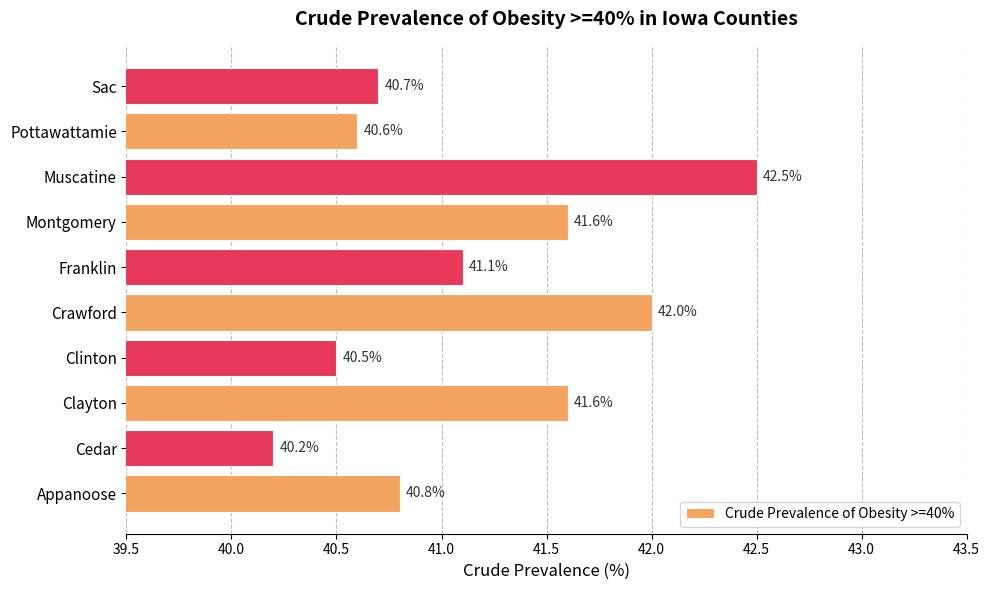

Is it true that the value at Clinton is 40.5?

True